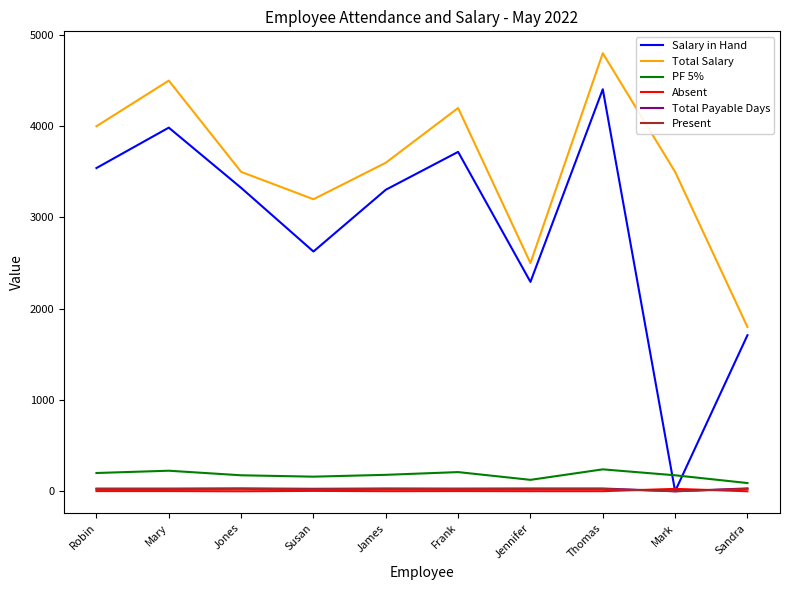

True or false: PF 5% and Salary in Hand cross at least once.

True